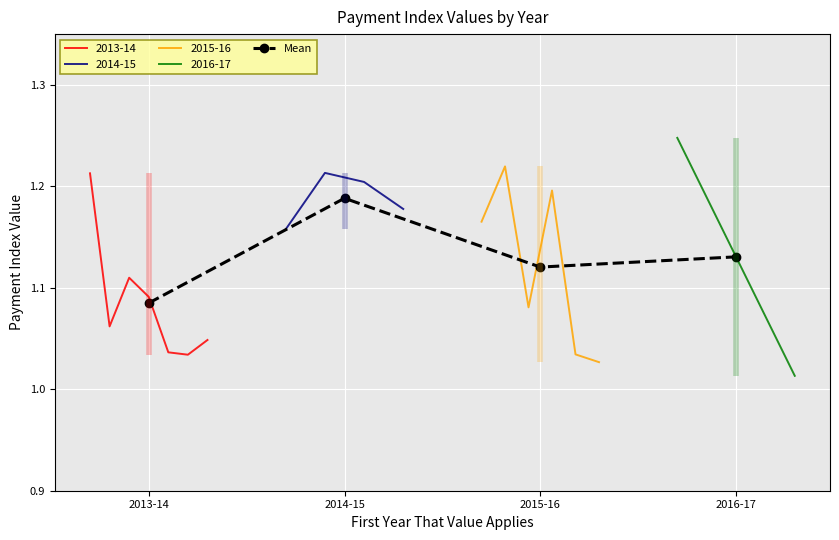

Is it true that the value at 2013-14 is 1.1?

True